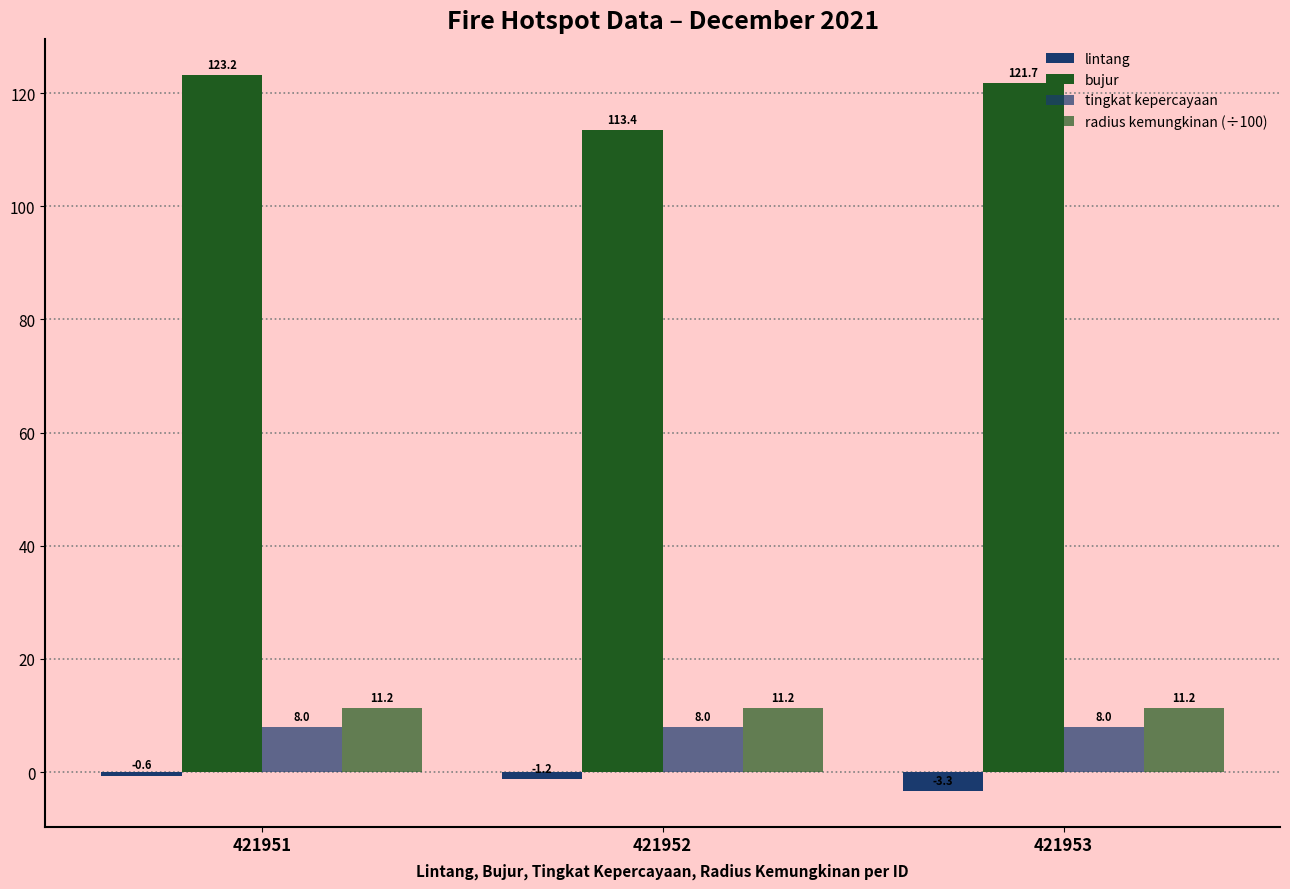

Which category has the lowest value across all series?

421953